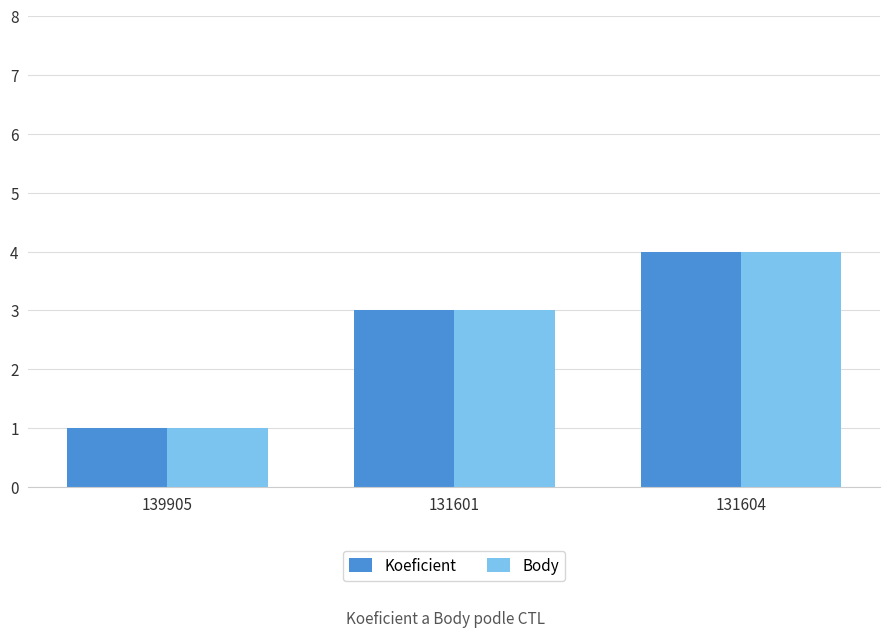

What is the highest value of the Koeficient series?

4